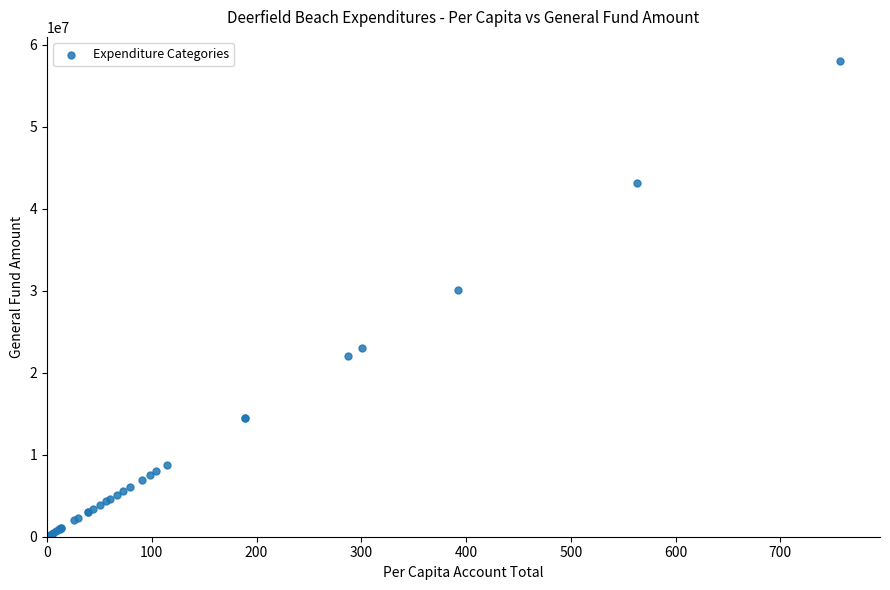

What Y value in the scatter plot is closest to 29032531?

30051080